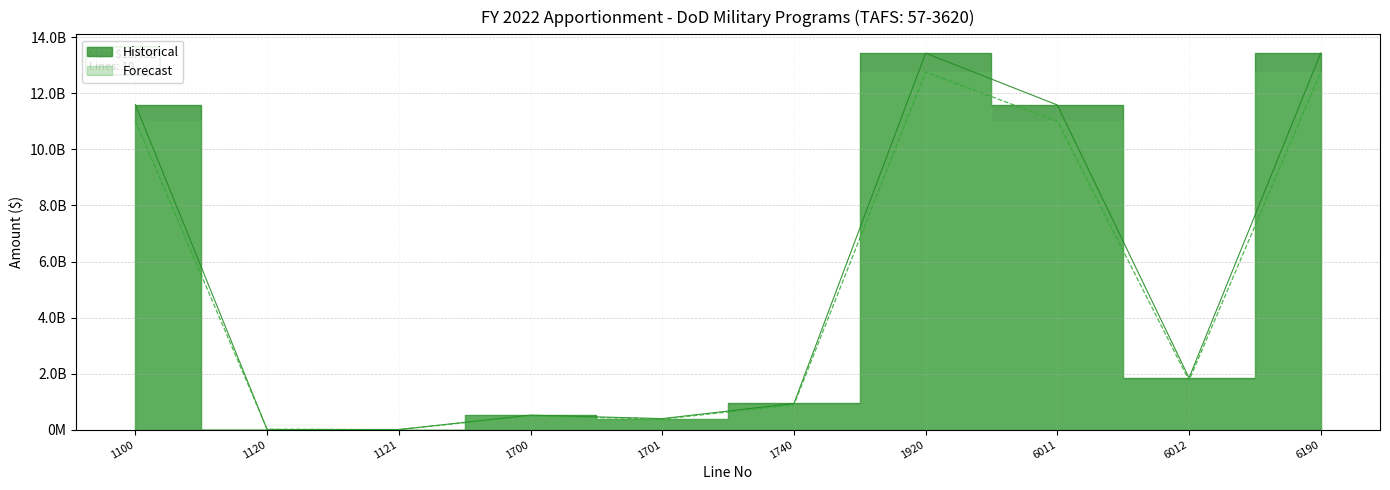

What is the sum of all values?

53757120000